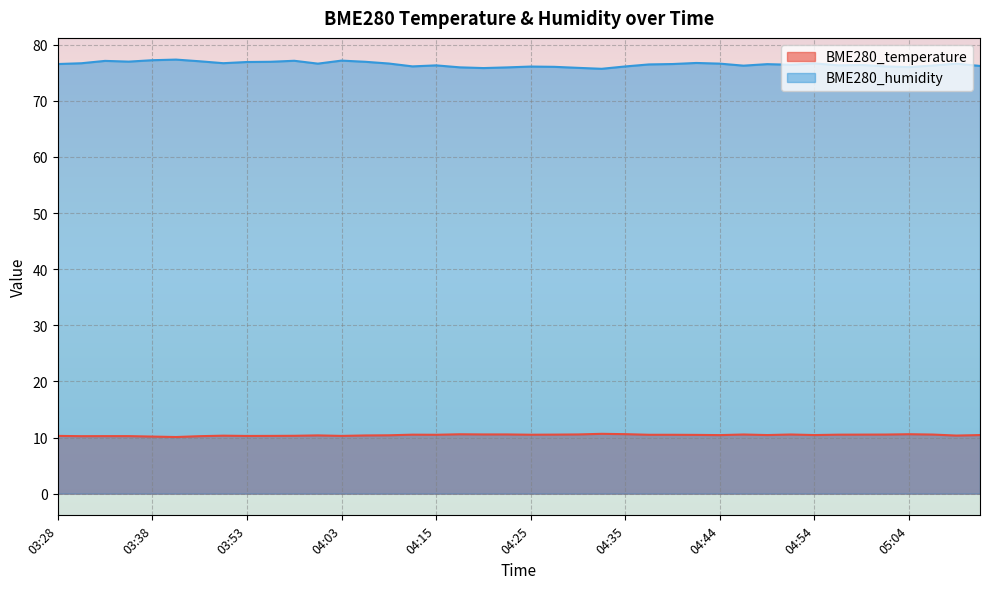

Reading left to right, list all the values displayed in this chart.

BME280_temperature: 03:28=10.3	03:30=10.2	03:33=10.2	03:35=10.2	03:38=10.2	03:40=10.1	03:48=10.2	03:50=10.3	03:53=10.3	03:55=10.3	03:58=10.3	04:00=10.4	04:03=10.3	04:05=10.4	04:07=10.4	04:13=10.5	04:15=10.5	04:18=10.6	04:20=10.6	04:22=10.6	04:25=10.5	04:27=10.5	04:30=10.6	04:32=10.7	04:35=10.6	04:37=10.5	04:40=10.5	04:42=10.5	04:44=10.4	04:47=10.5	04:49=10.4	04:52=10.5	04:54=10.4	04:57=10.5	04:59=10.5	05:02=10.5	05:04=10.6	05:06=10.5	05:09=10.3	05:11=10.4
BME280_humidity: 03:28=76.6	03:30=76.7	03:33=77.1	03:35=77.0	03:38=77.2	03:40=77.3	03:48=77.0	03:50=76.7	03:53=76.9	03:55=77.0	03:58=77.1	04:00=76.6	04:03=77.2	04:05=77.0	04:07=76.7	04:13=76.1	04:15=76.3	04:18=76.0	04:20=75.8	04:22=76.0	04:25=76.1	04:27=76.1	04:30=75.9	04:32=75.7	04:35=76.1	04:37=76.5	04:40=76.6	04:42=76.8	04:44=76.6	04:47=76.3	04:49=76.5	04:52=76.4	04:54=76.7	04:57=76.3	04:59=76.4	05:02=76.1	05:04=76.0	05:06=76.3	05:09=76.6	05:11=76.2